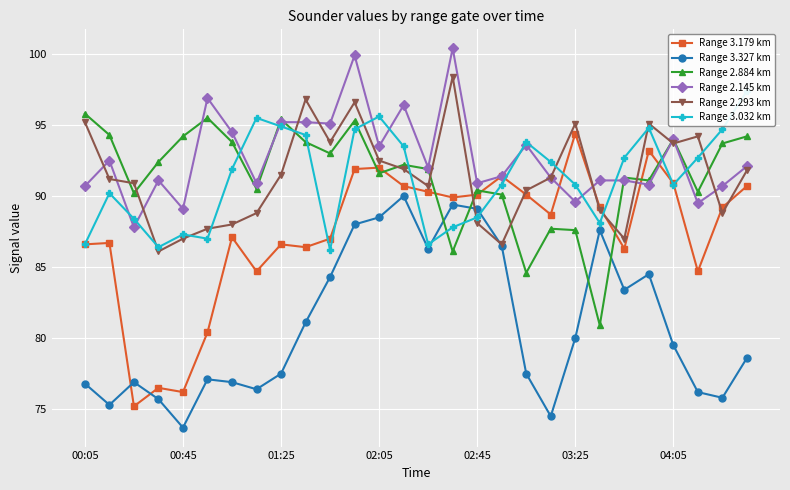

How many data points in Range 2.884 km are above 92?

14